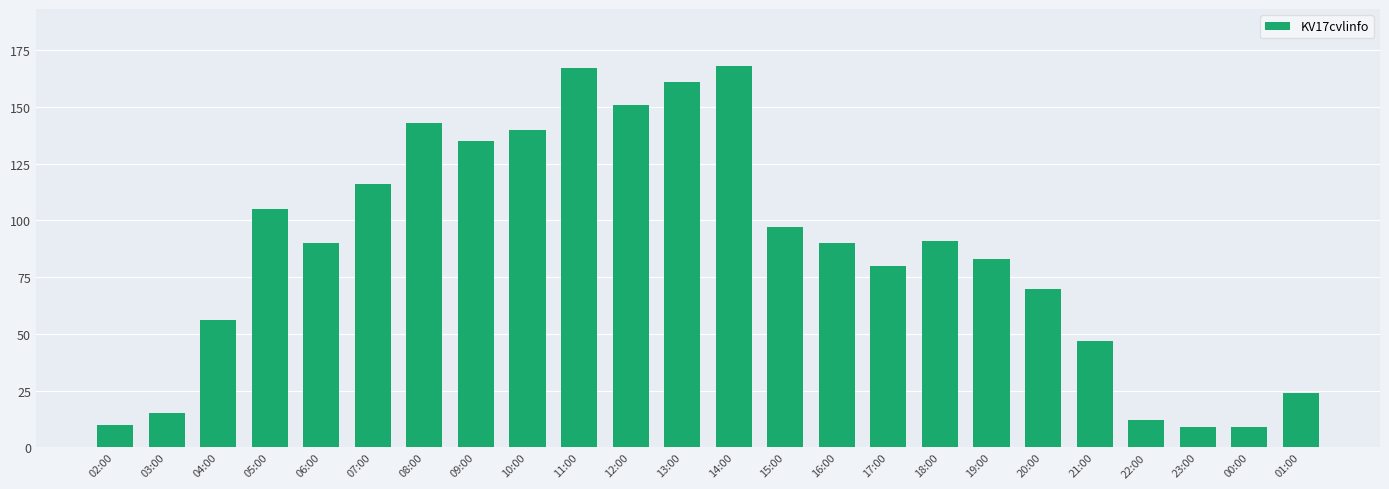

Is it true that the value at 14:00 is 278?

False